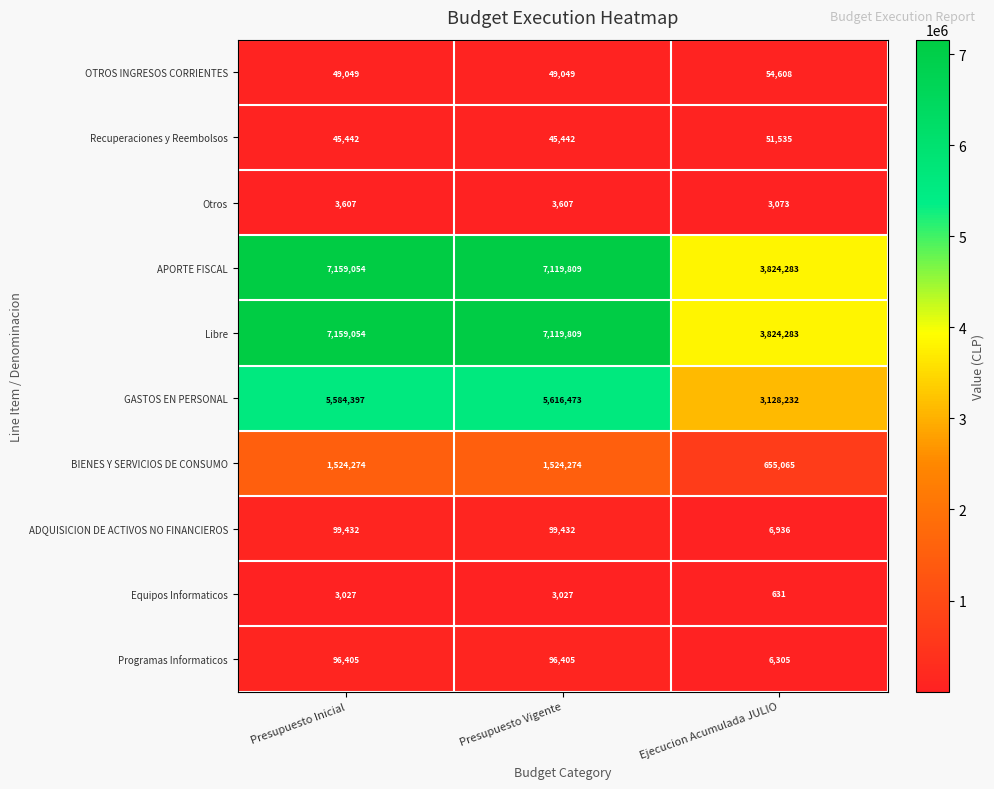

The value of GASTOS EN PERSONAL at Ejecucion Acumulada JULIO is 3128232. True or false?

True